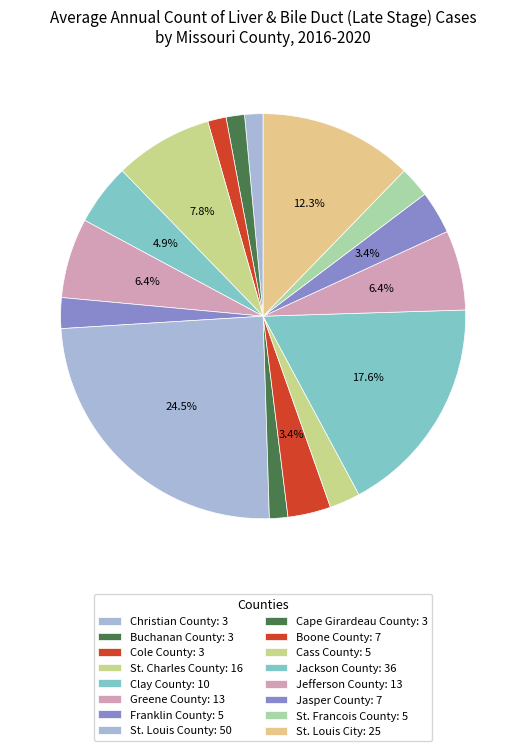

Combined, what portion of the pie is St. Francois County and Cass County?

4.9%